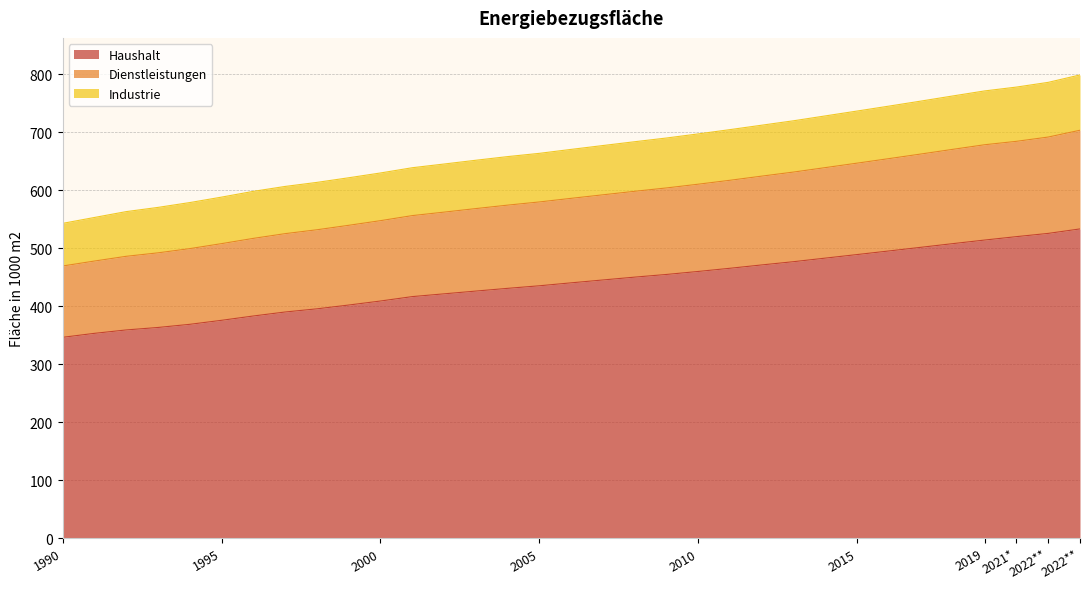

The value of Haushalt at 2004 is 430746. True or false?

True